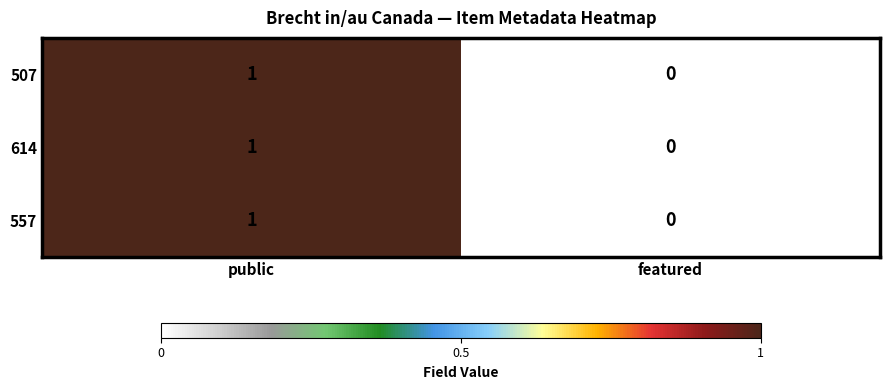

At which category is the sum across all series the highest?

public